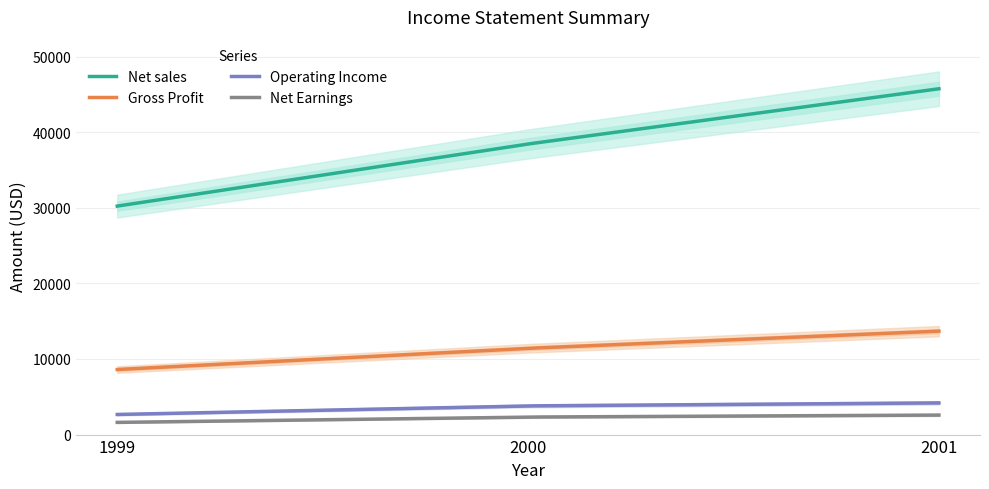

What is the total value across all series at 1999?

43099